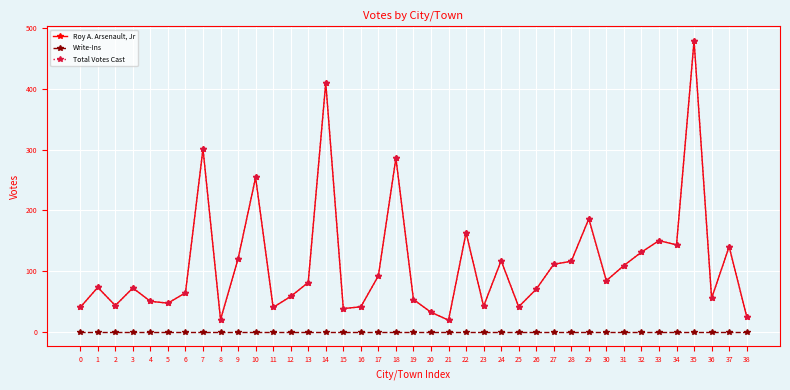

Between 31 and 8, which is larger?

31